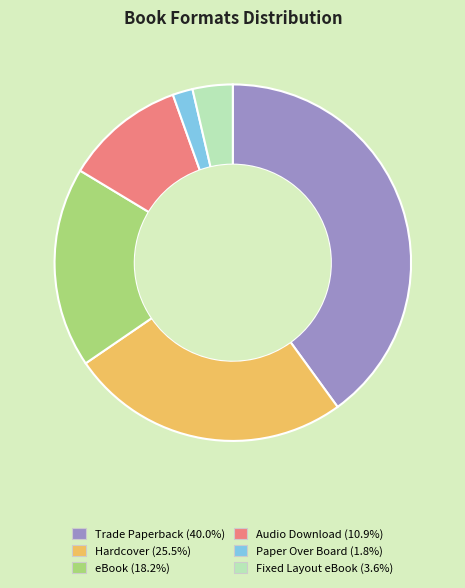

The Hardcover slice represents 25% of the pie. True or false?

True